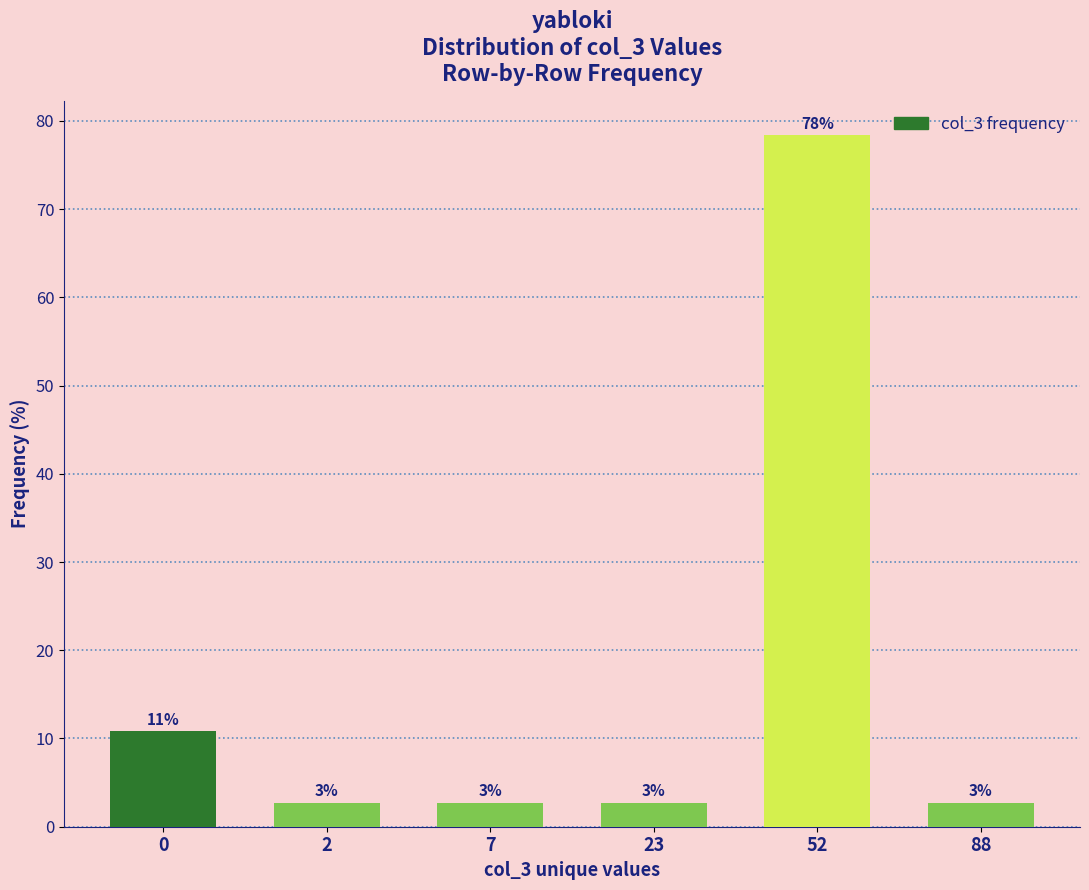

Reading left to right, transcribe all the data shown in this chart.

10.8	2.7	2.7	2.7	78.4	2.7